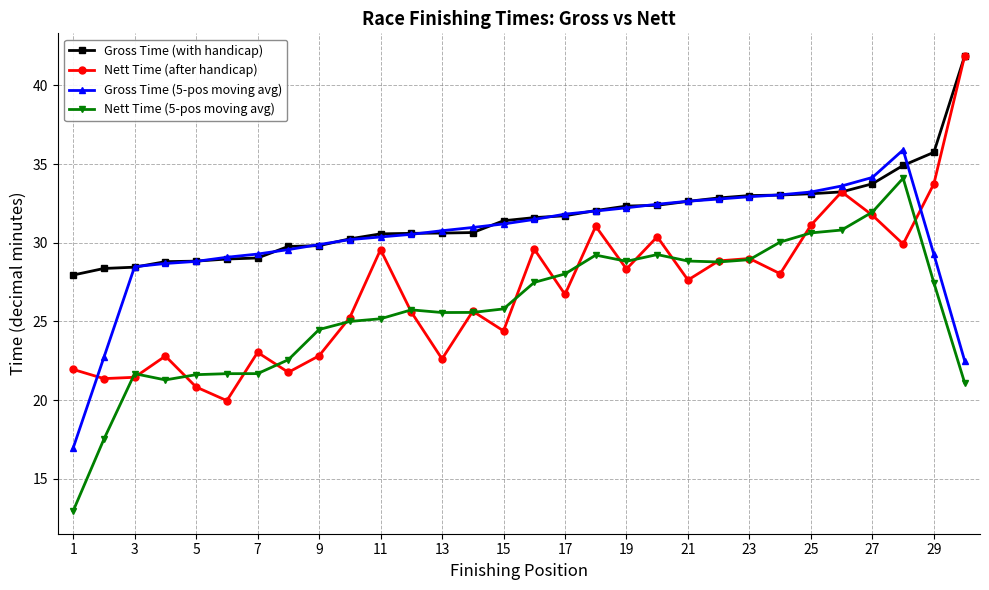

True or false: Nett Time (5-pos moving avg) and Gross Time (5-pos moving avg) cross at least once.

False